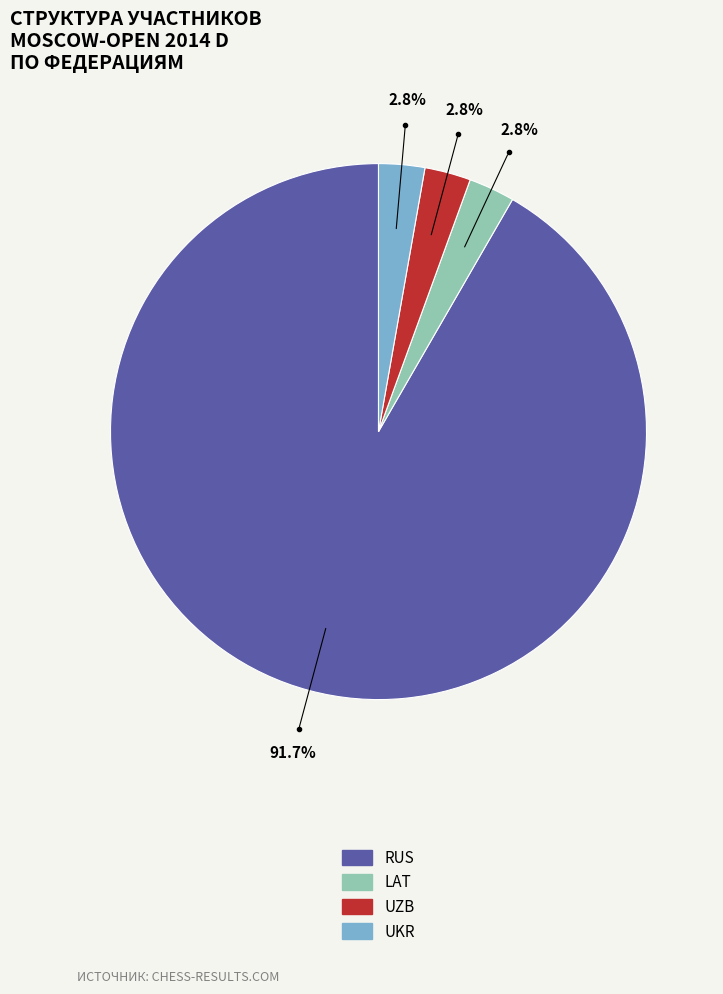

Is there any slice that represents more than half of the pie?

Yes